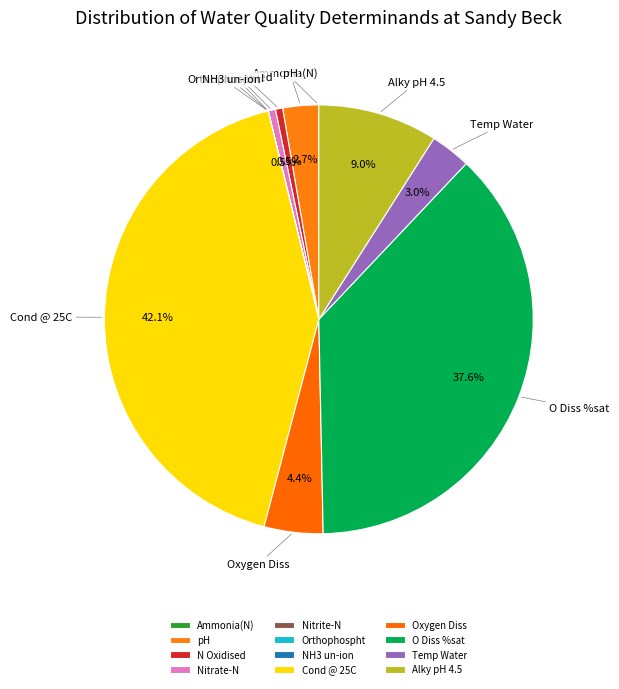

To the nearest percent, what is the average slice percentage?

8%